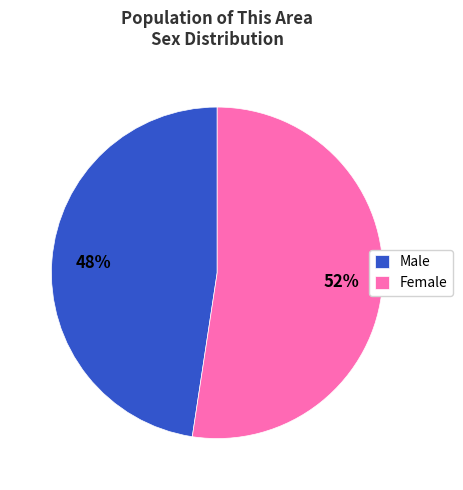

Approximately how many times larger is the value at Male compared to Female?

0.9